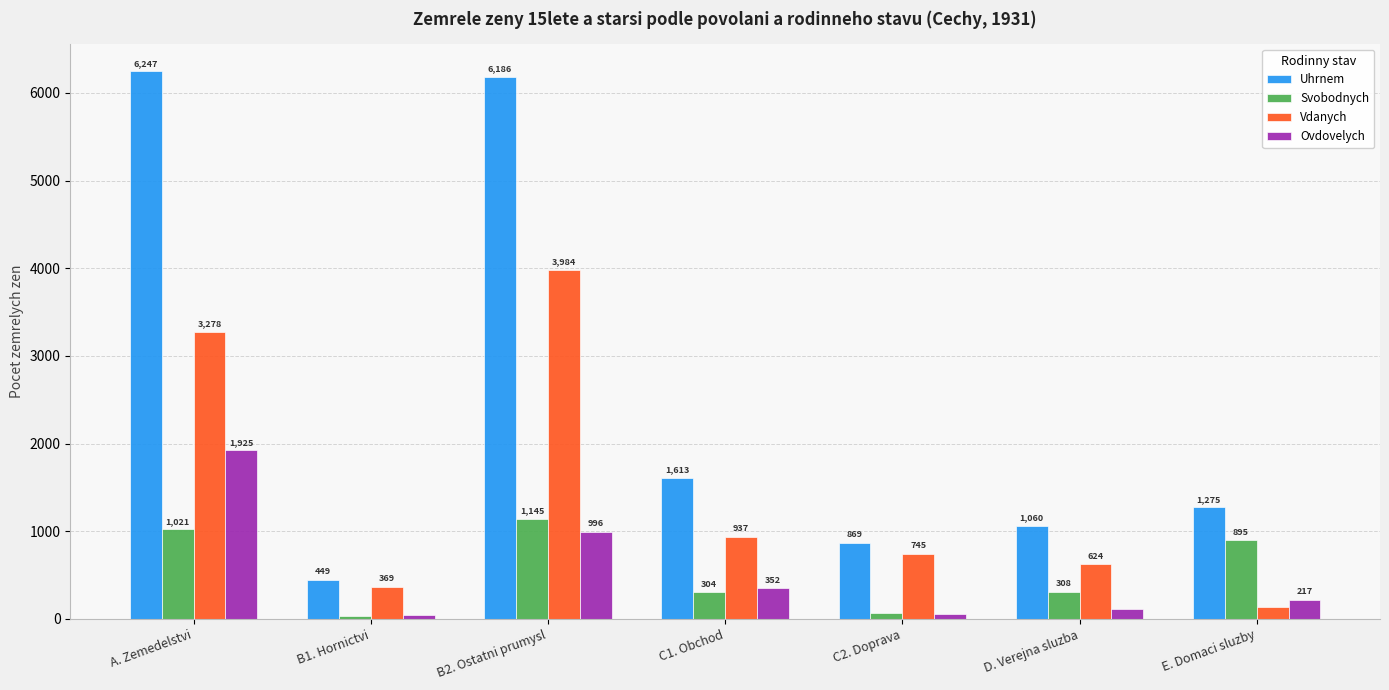

At which label does Ovdovelych reach its minimum?

B1. Hornictvi